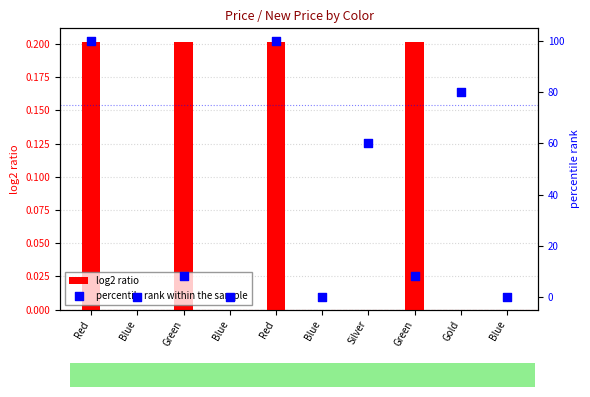

At which category is the sum across all series the highest?

Red